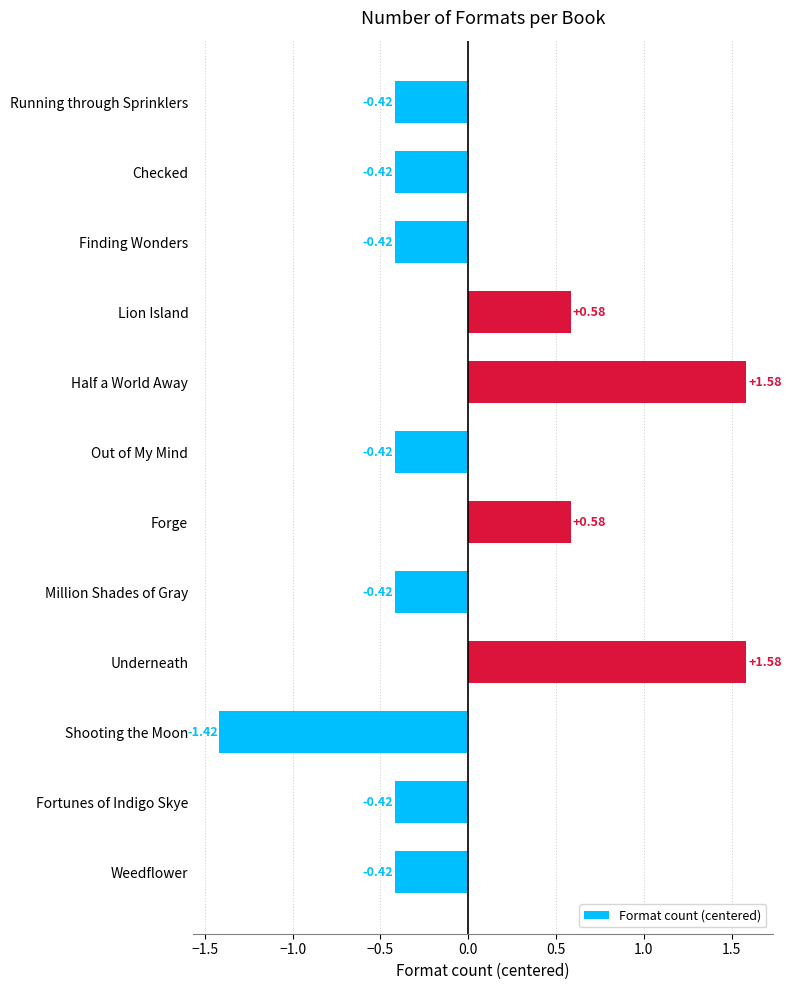

What is the label of the 9th bar from the top?

Underneath